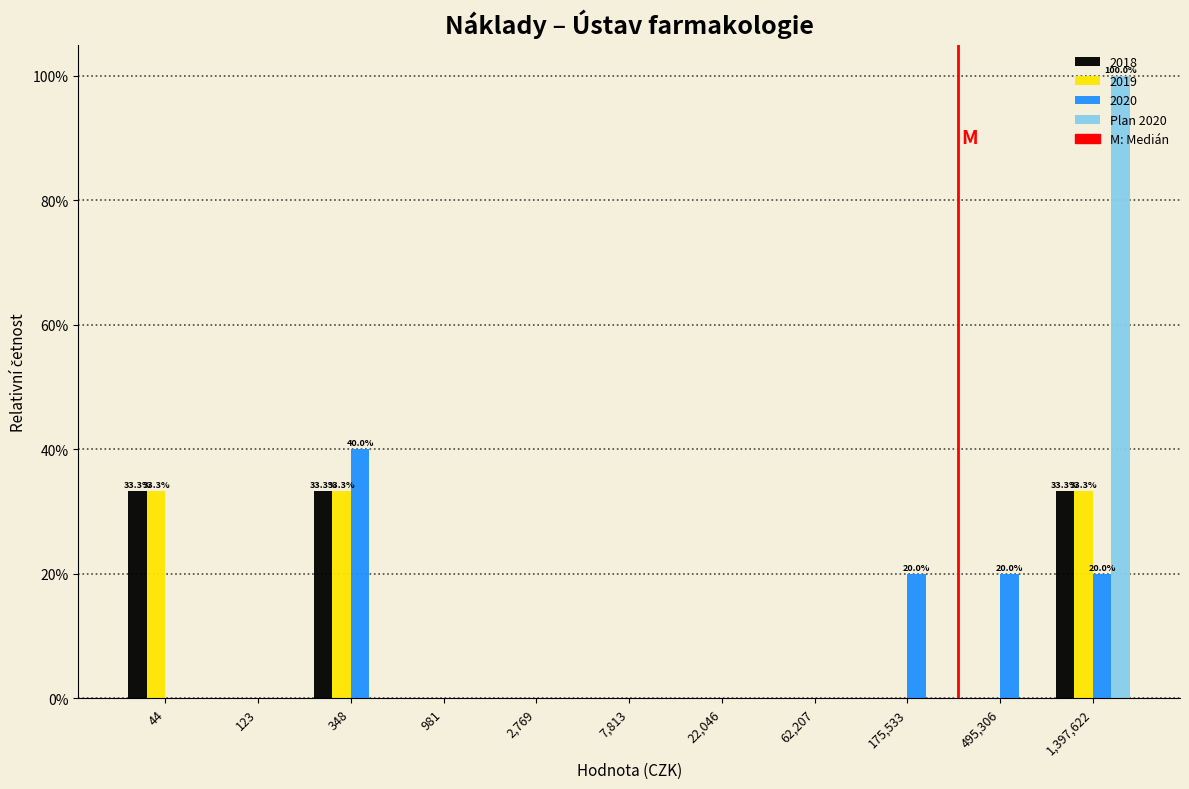

Are the bars grouped side by side (vs. stacked)?

Yes